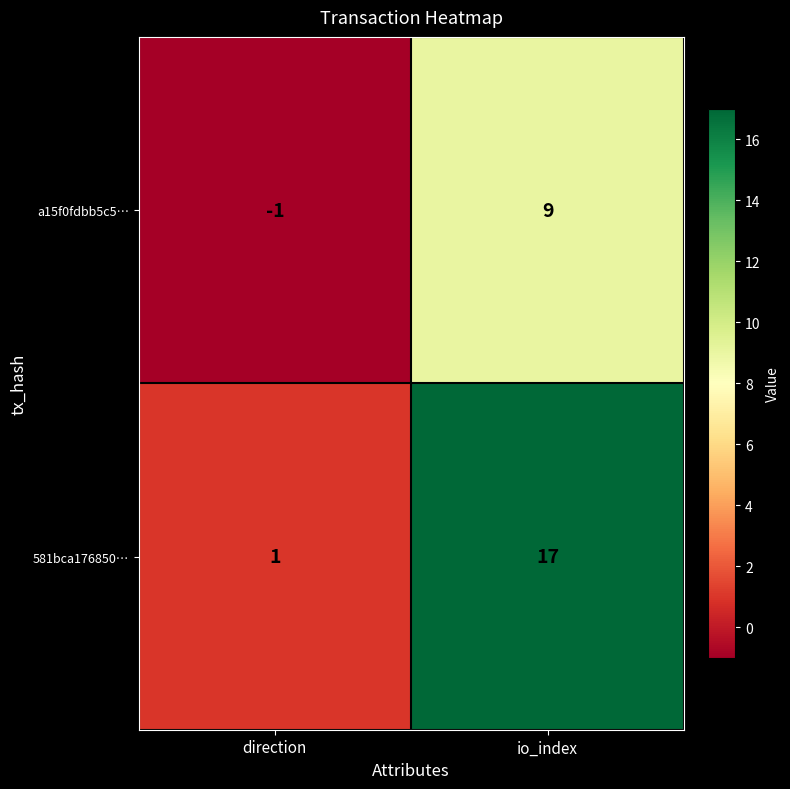

Reading right to left, what are all the values shown in this chart?

a15f0fdbb5c5…: 9	-1
581bca176850…: 17	1